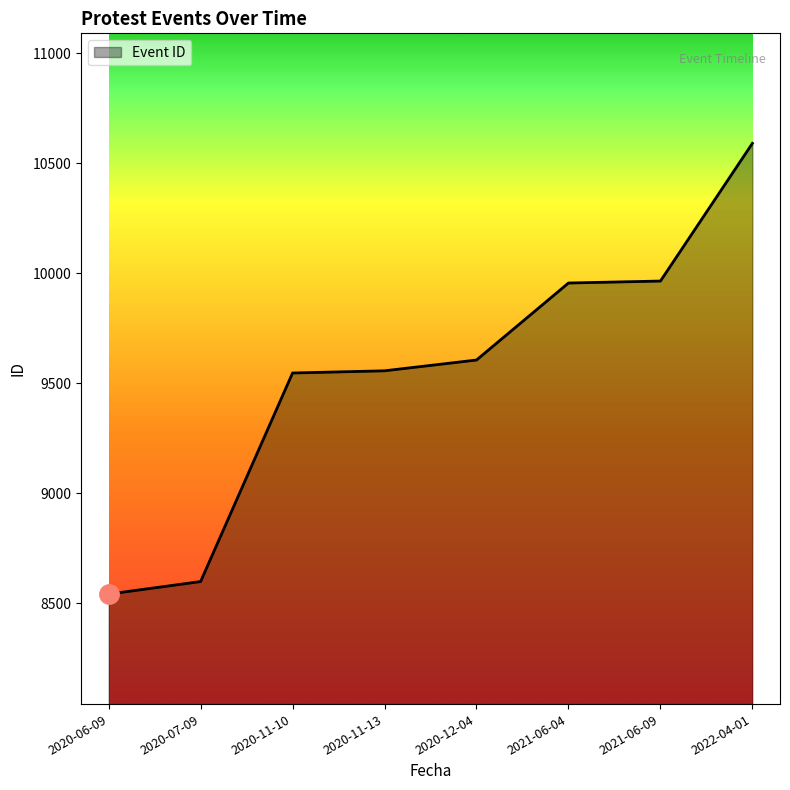

At which category does the chart reach its peak across all series?

2022-04-01